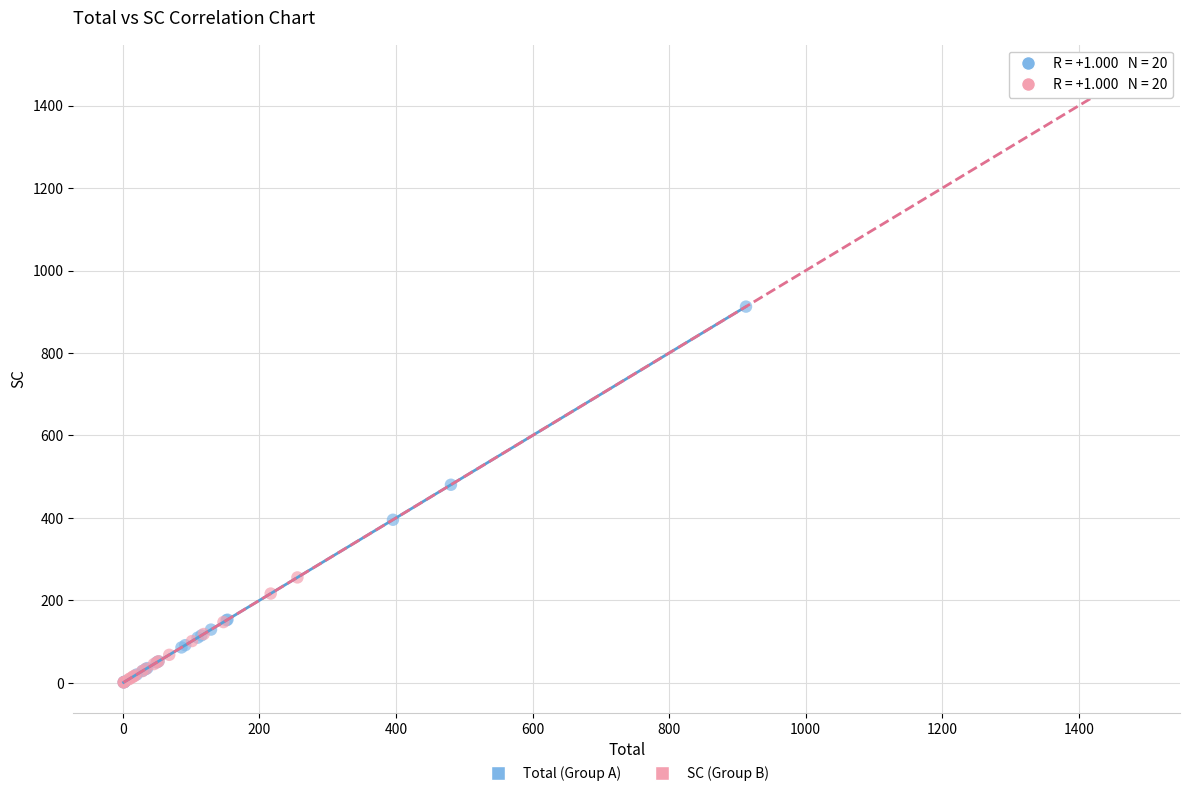

Which series has the largest Y range (max minus min)?

SC (Group B)